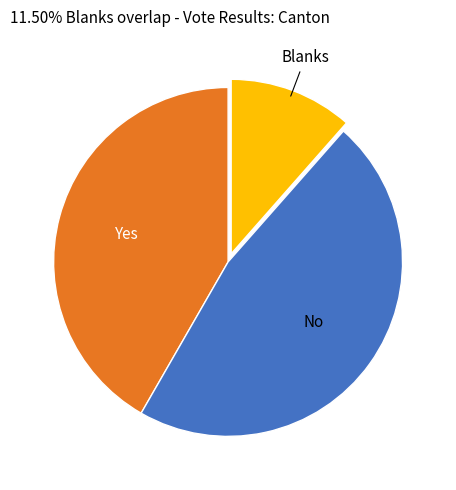

How many slices are in this pie chart?

3